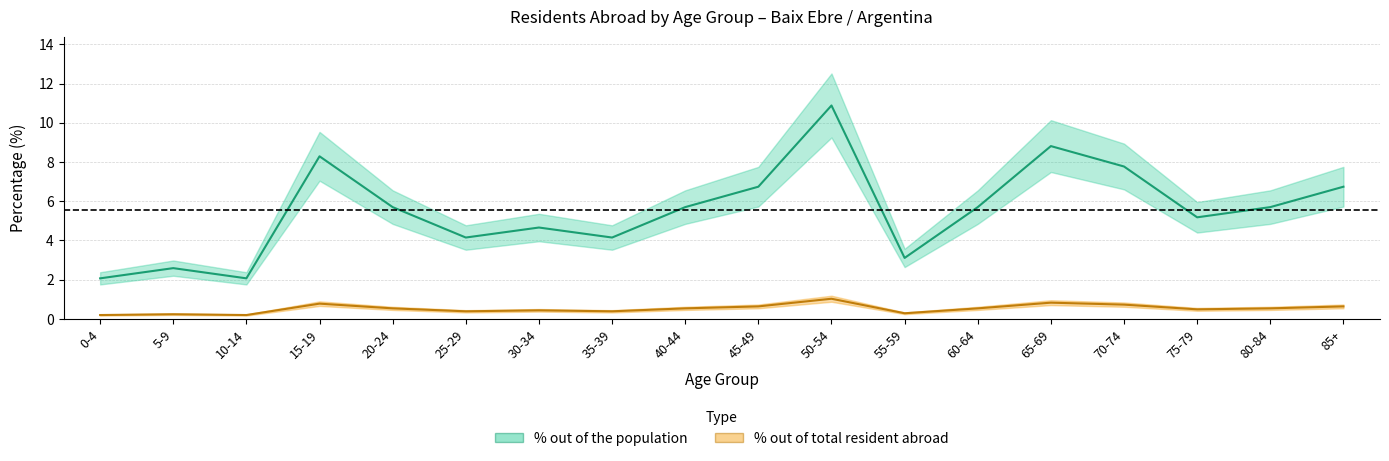

At 30-34, list the series in order from largest to smallest.

% out of the population, % out of total resident abroad